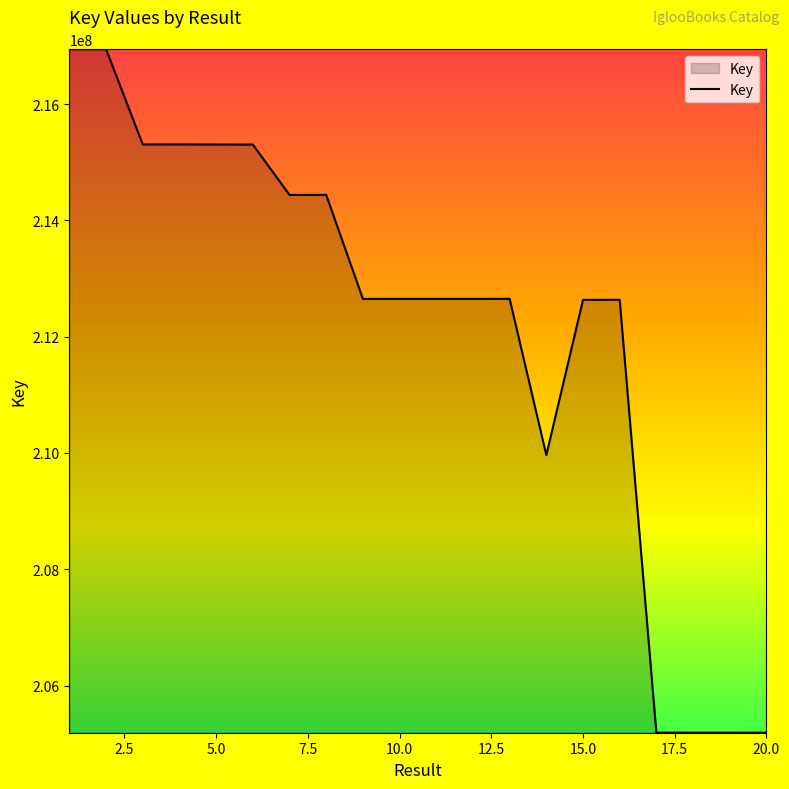

What is the difference between the maximum and minimum values?

11756643